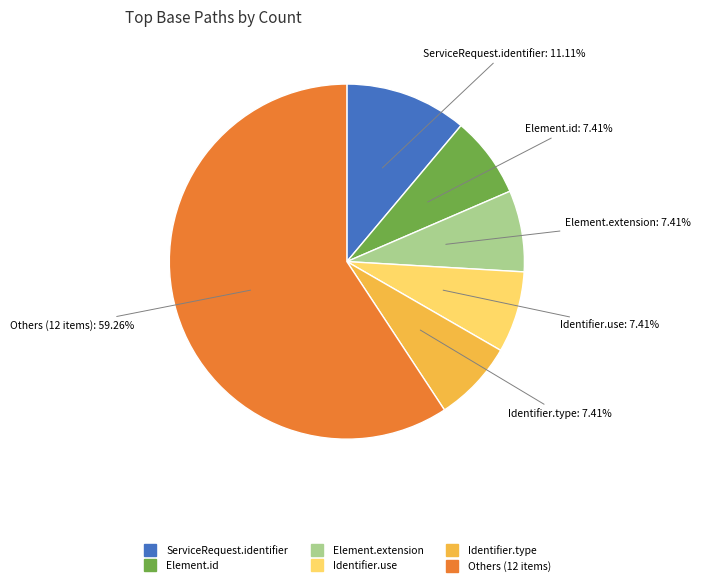

Is there any slice that represents more than half of the pie?

Yes